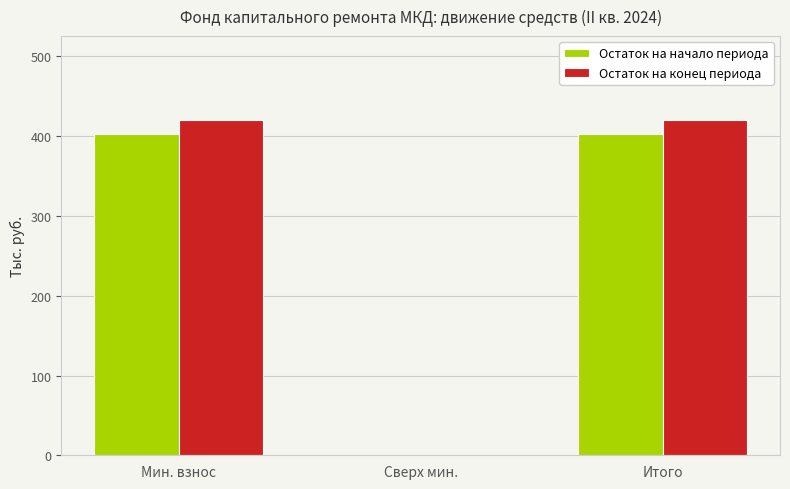

Which series changed the most between Мин. взнос and Сверх мин.?

Остаток на конец периода